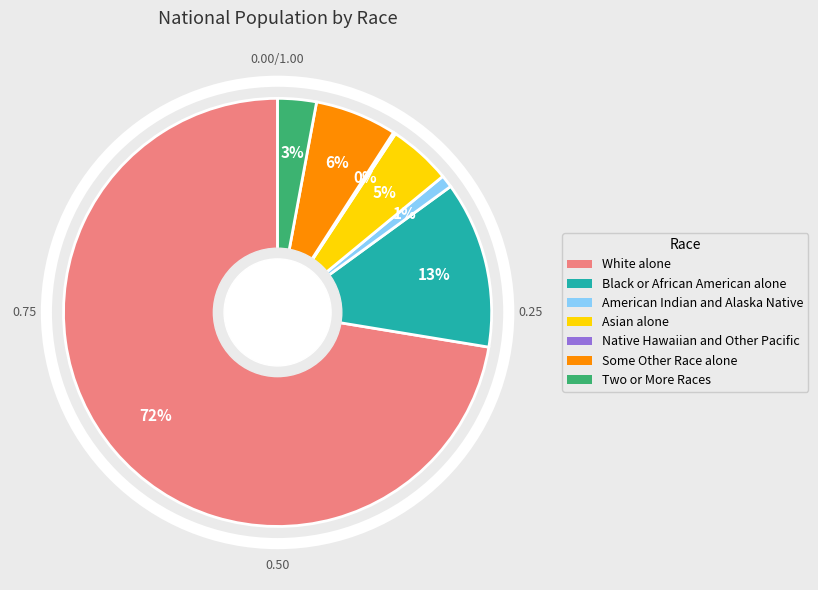

Which category has the biggest portion of the pie?

White alone